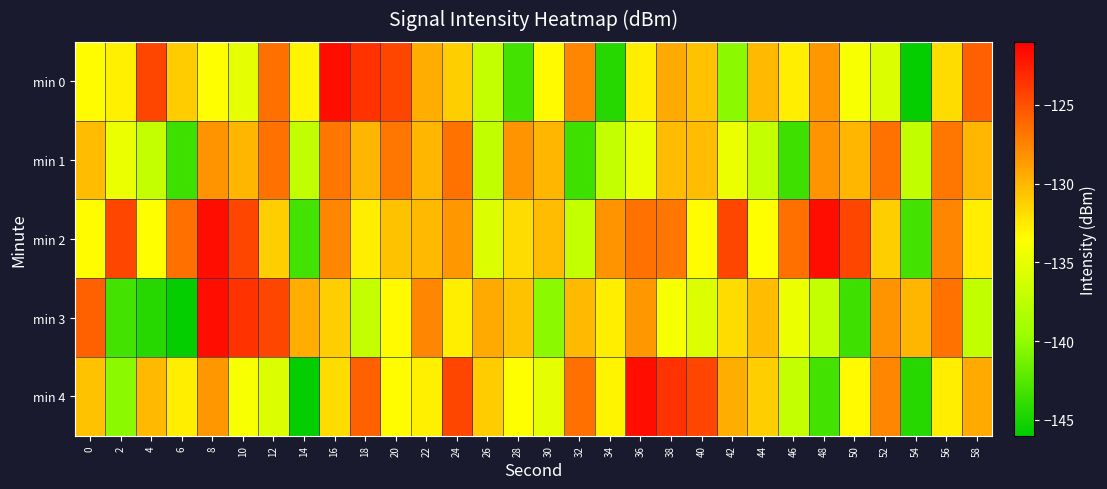

What is the spread (max minus min) of values at 2?

18.8